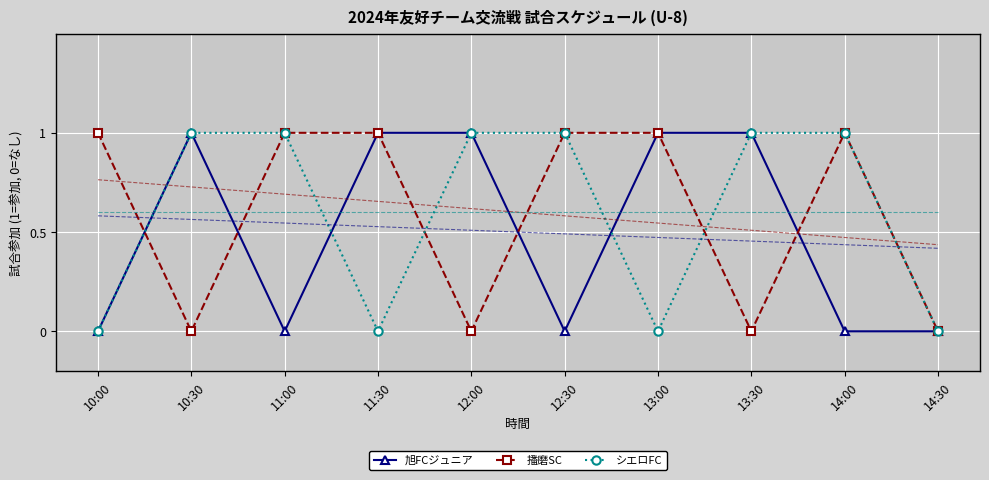

Reading left to right, extract all data points from this chart.

旭FCジュニア: 0	1	0	1	1	0	1	1	0	0
播磨SC: 1	0	1	1	0	1	1	0	1	0
シエロFC: 0	1	1	0	1	1	0	1	1	0